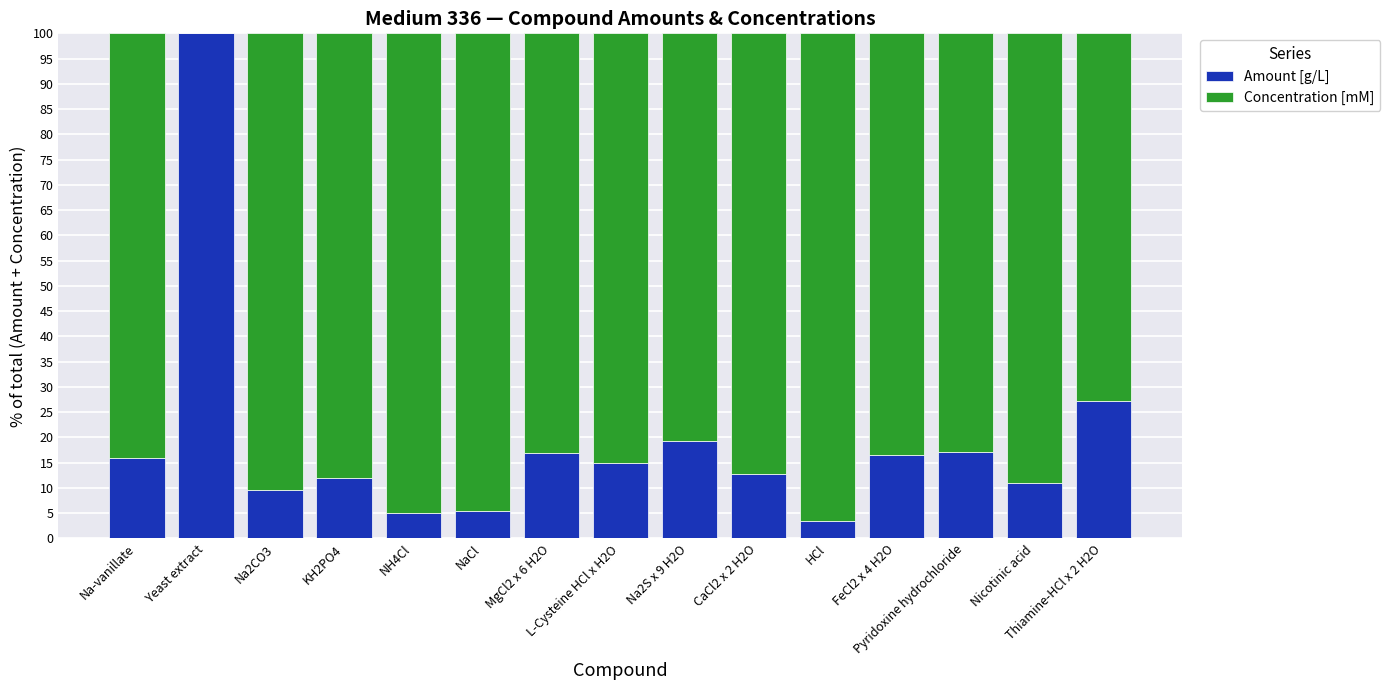

Which category has the highest value in the Amount [g/L] series?

Yeast extract